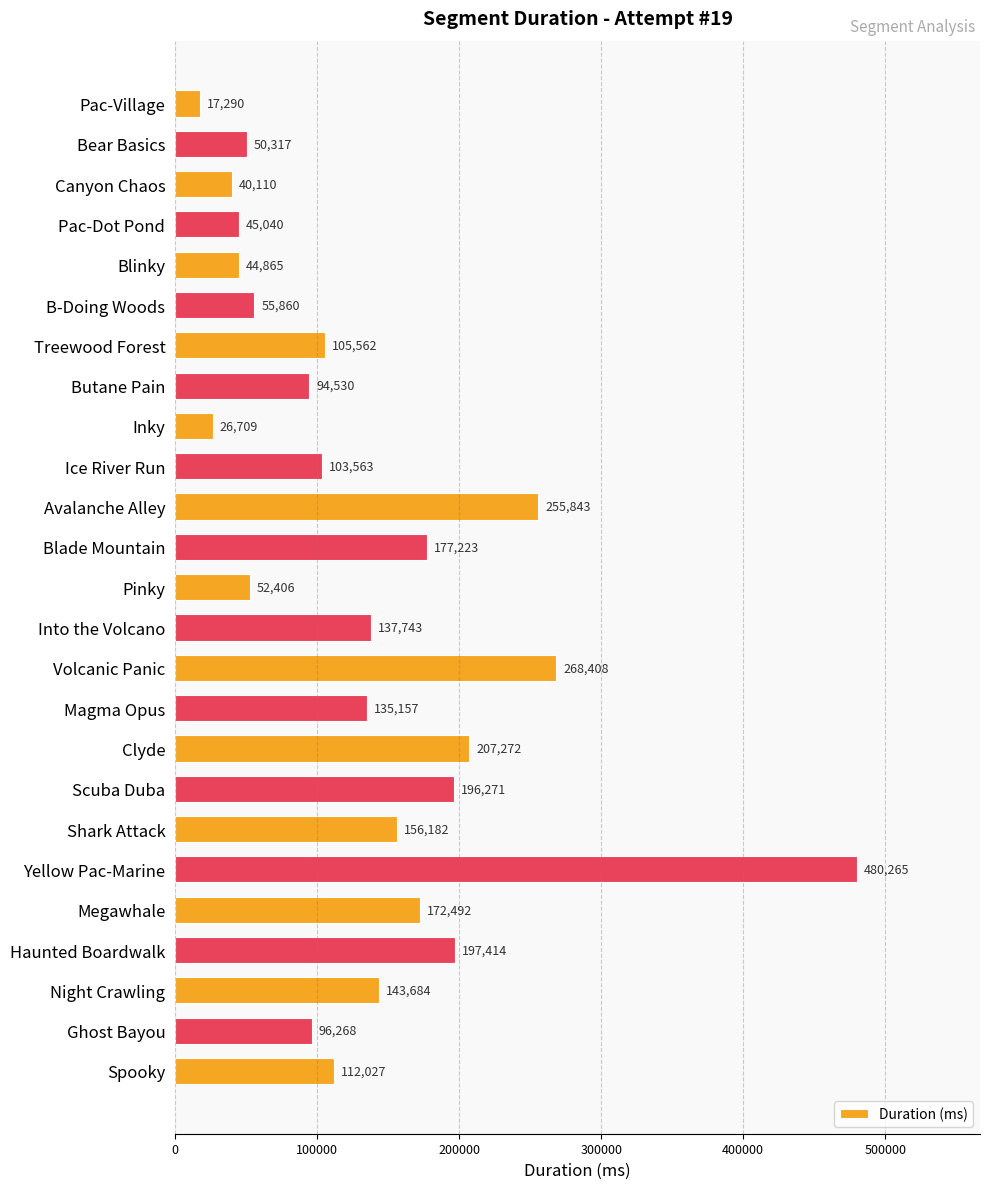

Reading top to bottom, list all the values displayed in this chart.

17290	50317	40110	45040	44865	55860	105562	94530	26709	103563	255843	177223	52406	137743	268408	135157	207272	196271	156182	480265	172492	197414	143684	96268	112027